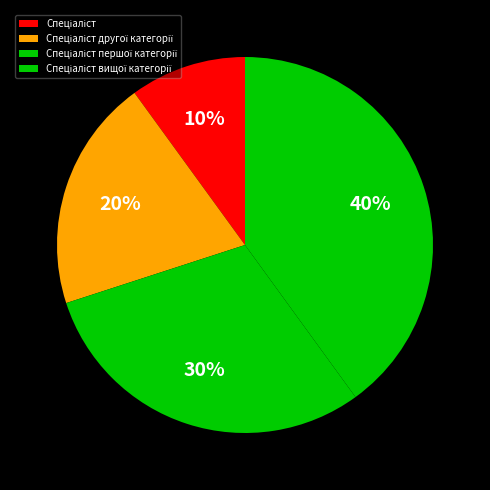

Rank the categories by value from highest to lowest.

Спеціаліст вищої категорії, Спеціаліст першої категорії, Спеціаліст другої категорії, Спеціаліст